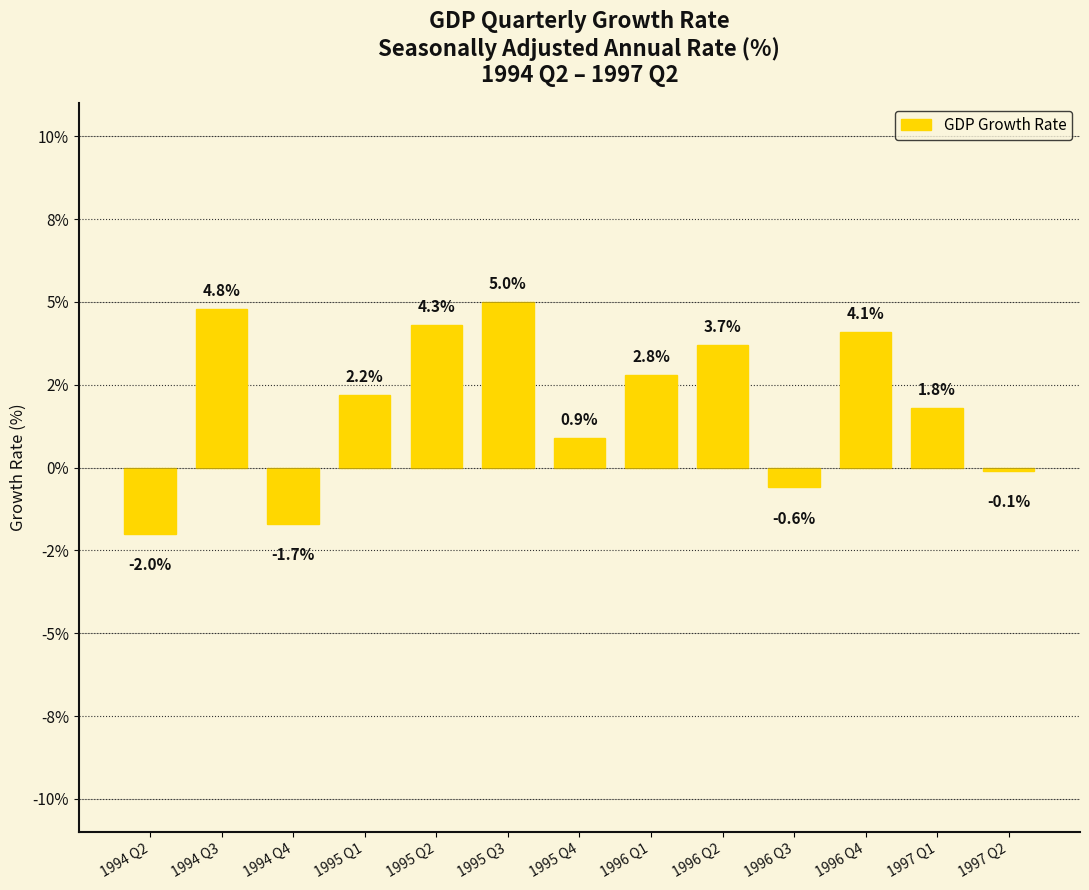

How many categories are shown in the chart?

13